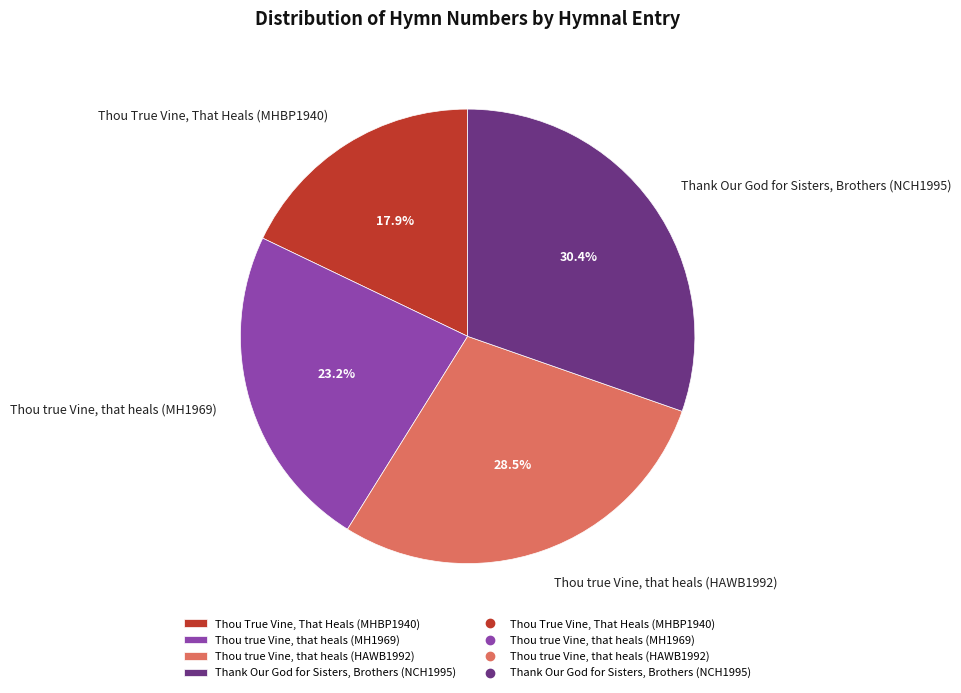

True or false: Thou true Vine, that heals (HAWB1992) accounts for 15% of the total.

False